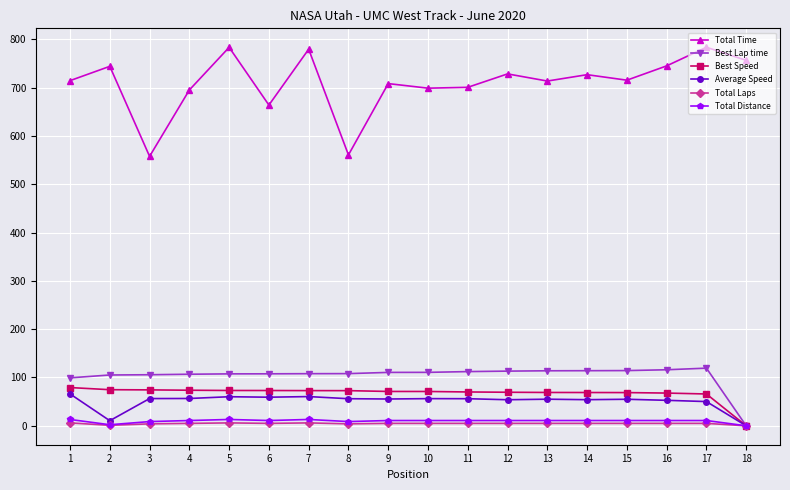

True or false: Total Time and Average Speed intersect in this chart.

False